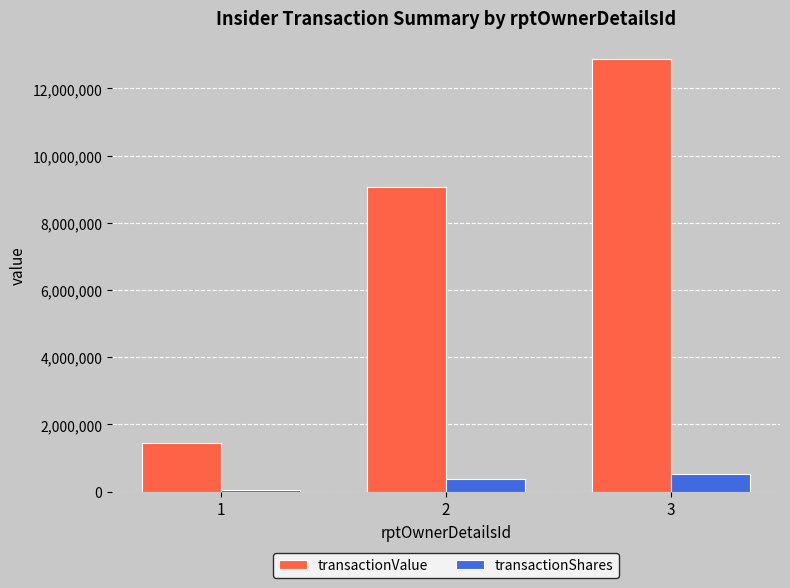

What is the difference between the transactionShares values at 2 and 1?

318703